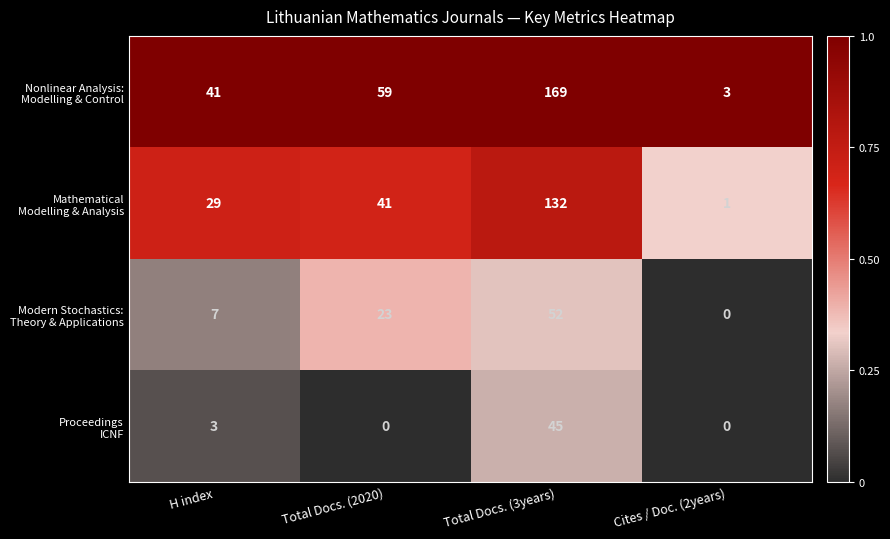

What is the difference between the highest and lowest values at Total Docs. (3years)?

124